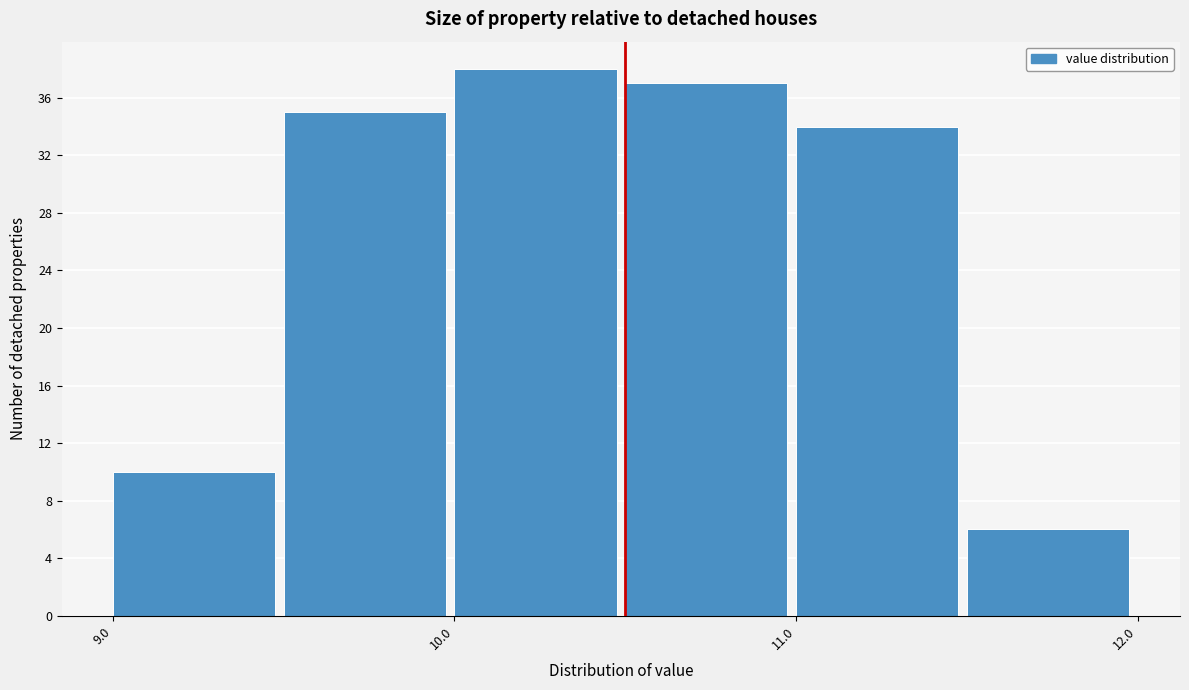

Over which range of the x-axis is the bar tallest?

10.0 to 10.5